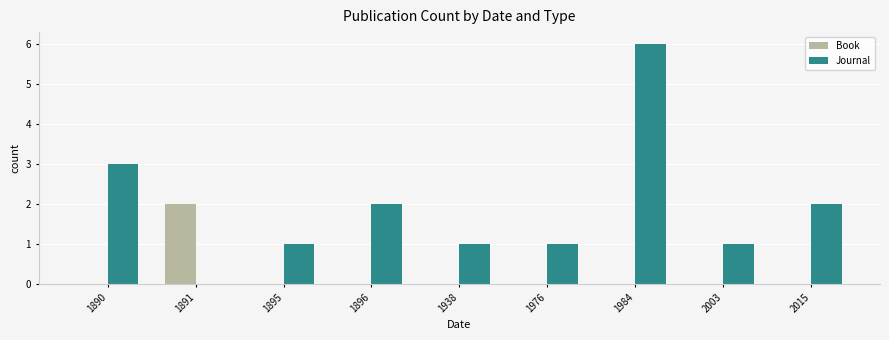

Which series has the largest total across all categories?

Journal